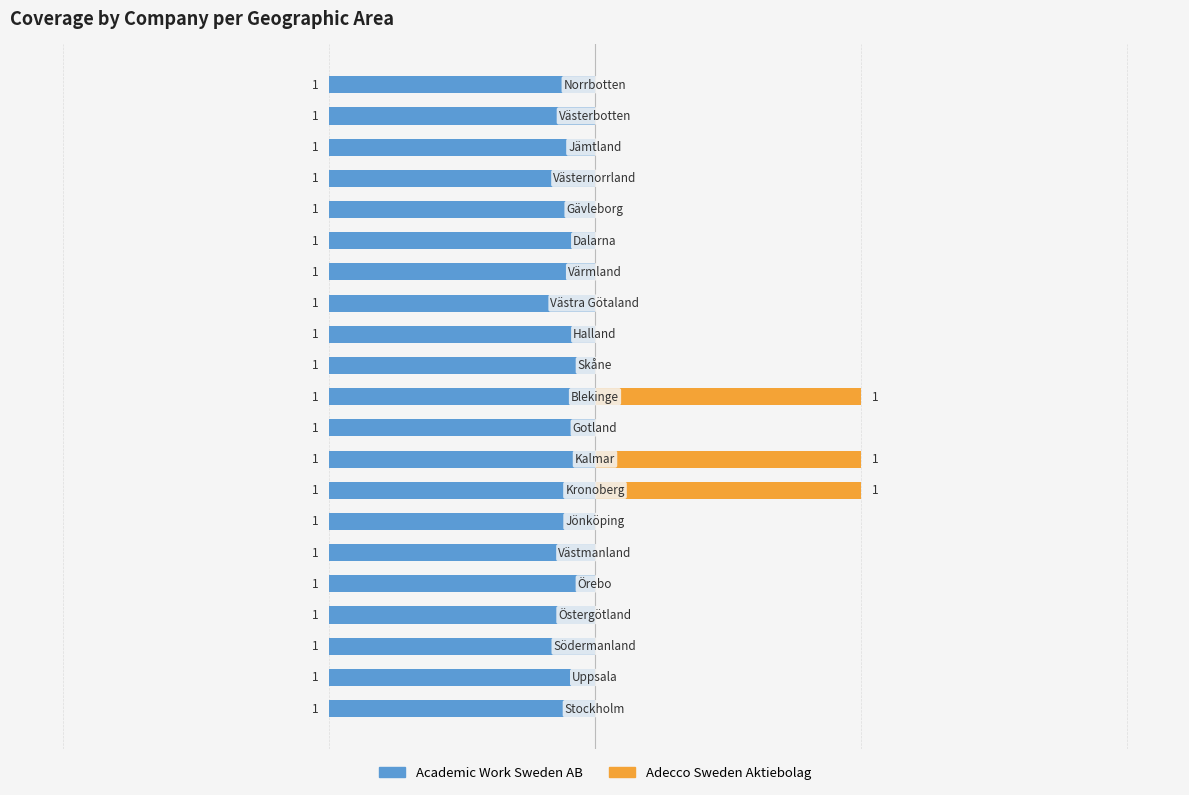

Which series has the largest total across all categories?

Academic Work Sweden AB